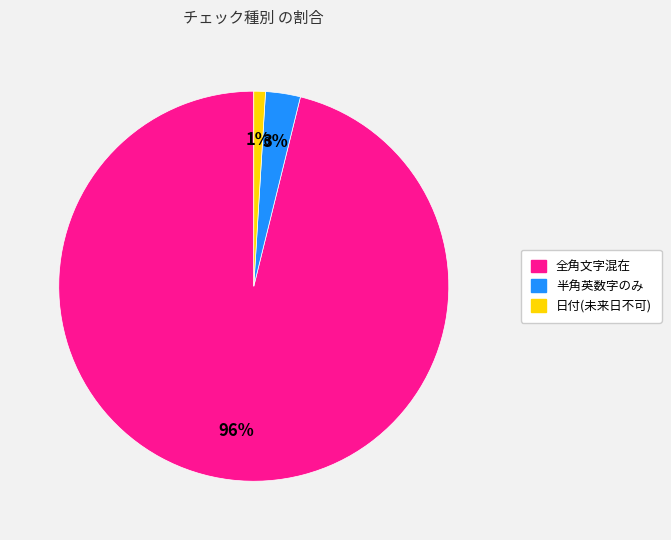

Is 日付(未来日不可) the majority of the pie?

No